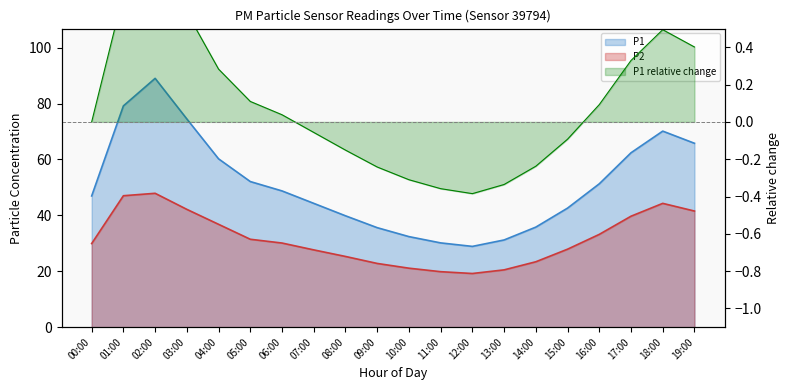

True or false: P2 and P1 cross at least once.

False